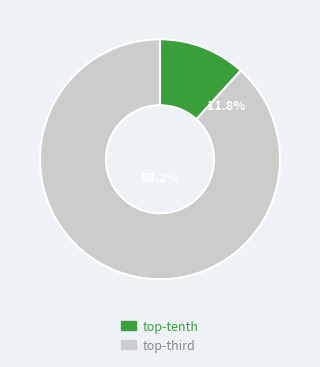

What is the smallest slice in the pie chart?

top-tenth